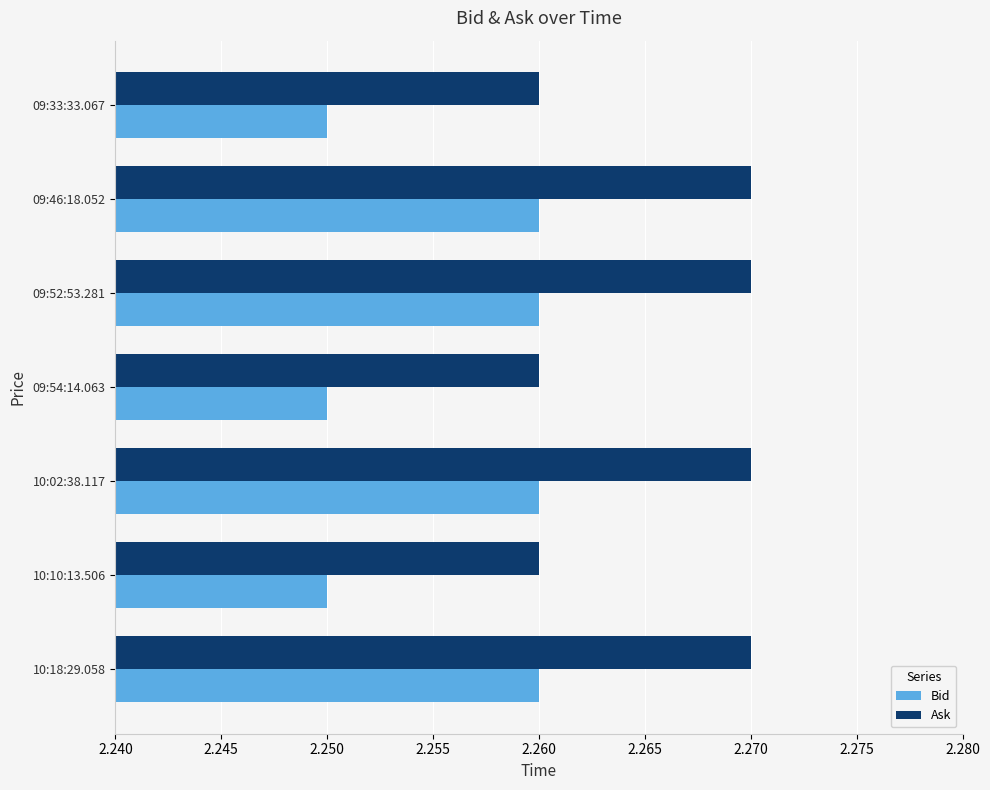

Which series has the largest range (max minus min)?

Ask